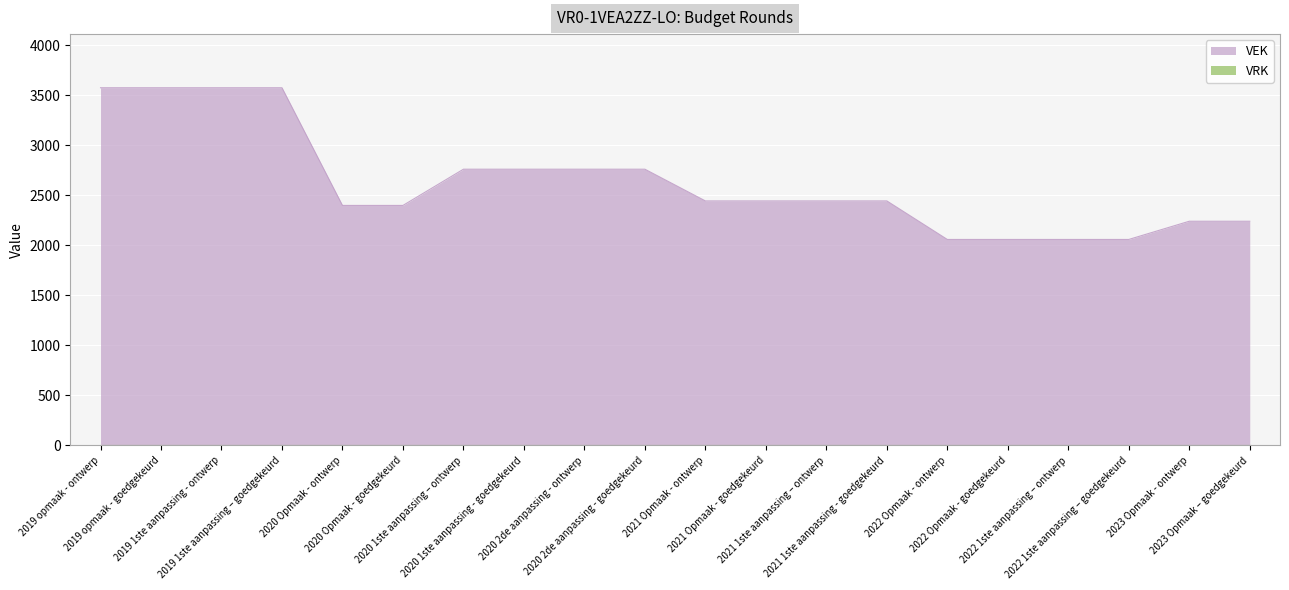

List the labels in order of value, largest first.

2019 opmaak - ontwerp, 2019 opmaak - goedgekeurd, 2019 1ste aanpassing - ontwerp, 2019 1ste aanpassing – goedgekeurd, 2020 1ste aanpassing – ontwerp, 2020 1ste aanpassing - goedgekeurd, 2020 2de aanpassing - ontwerp, 2020 2de aanpassing - goedgekeurd, 2021 Opmaak - ontwerp, 2021 Opmaak - goedgekeurd, 2021 1ste aanpassing – ontwerp, 2021 1ste aanpassing - goedgekeurd, 2020 Opmaak - ontwerp, 2020 Opmaak - goedgekeurd, 2023 Opmaak - ontwerp, 2023 Opmaak – goedgekeurd, 2022 Opmaak - ontwerp, 2022 Opmaak - goedgekeurd, 2022 1ste aanpassing – ontwerp, 2022 1ste aanpassing – goedgekeurd